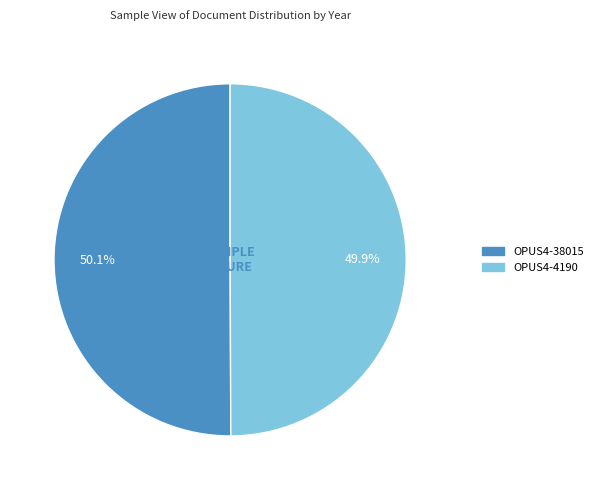

Approximately how many times larger is the value at OPUS4-38015 compared to OPUS4-4190?

1.0